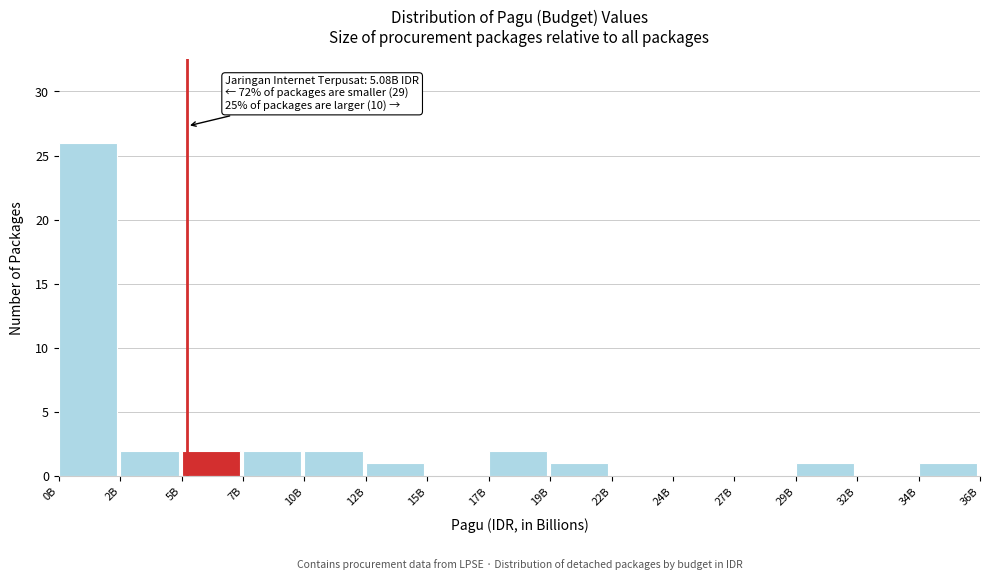

Reading left to right, list all the values displayed in this chart.

0B=26	2B=2	5B=2	7B=2	10B=2	12B=1	15B=0	17B=2	19B=1	22B=0	24B=0	27B=0	29B=1	32B=0	34B=1